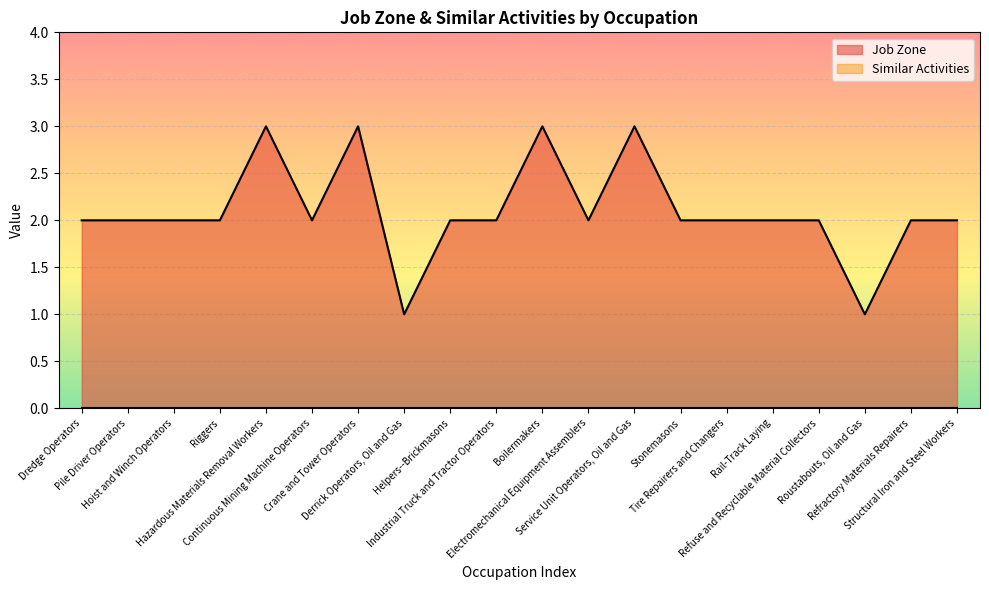

True or false: Similar Activities has more than 0 points higher than both neighbors.

False